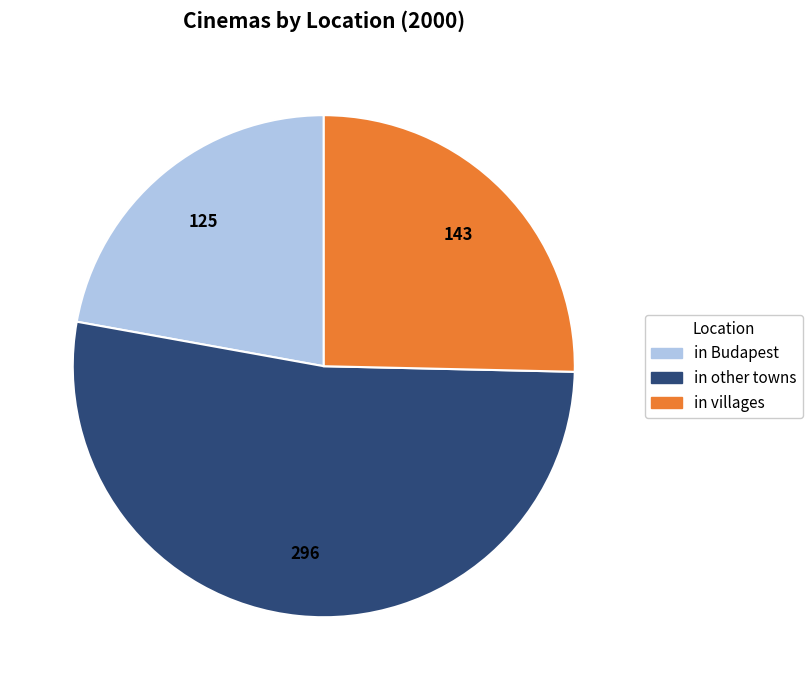

True or false: in villages accounts for 34% of the total.

False